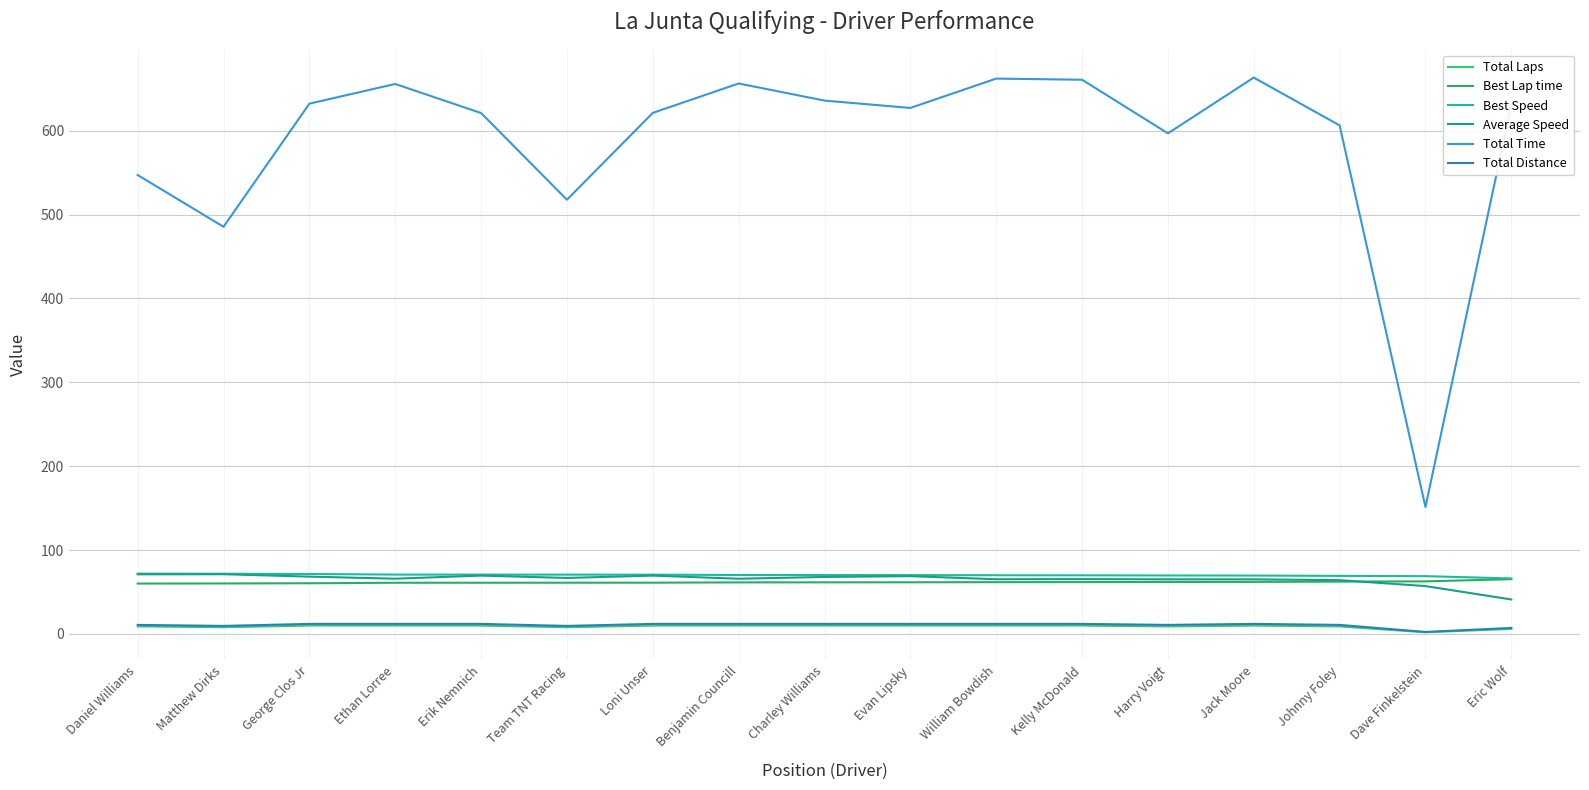

In Total Time, how many points are higher than both neighbors (excluding endpoints)?

4